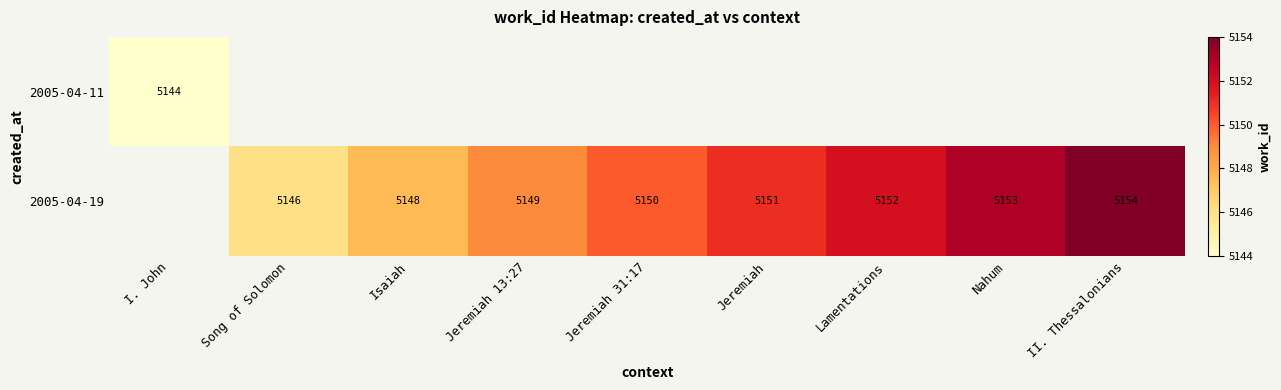

The 2005-04-19 series shows 5154 at II. Thessalonians. True or false?

True